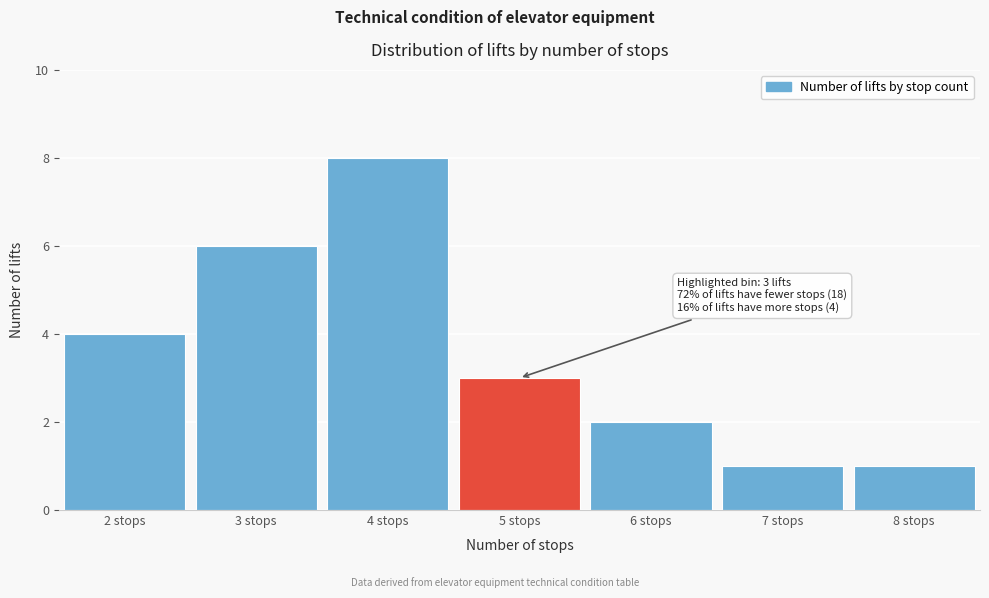

Reading left to right, list all the values displayed in this chart.

2 stops=4	3 stops=6	4 stops=8	5 stops=3	6 stops=2	7 stops=1	8 stops=1